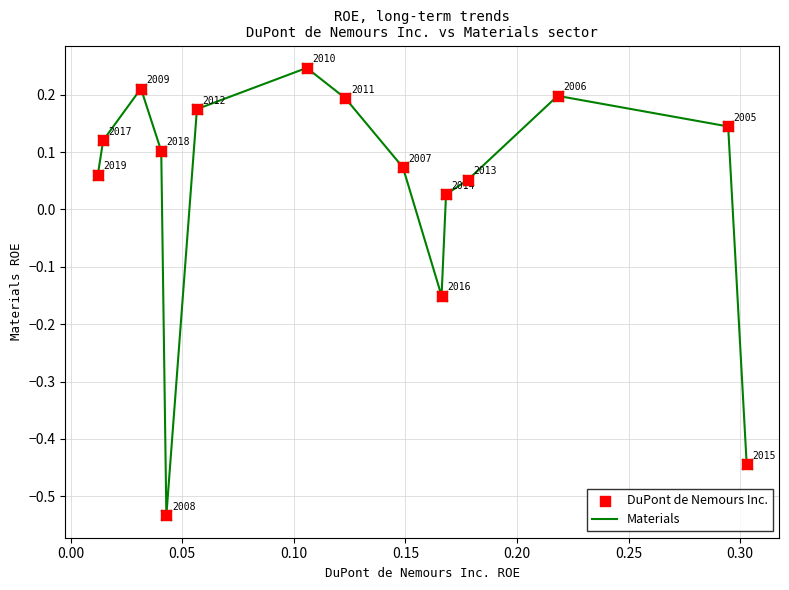

Does the chart have visible grid lines?

Yes